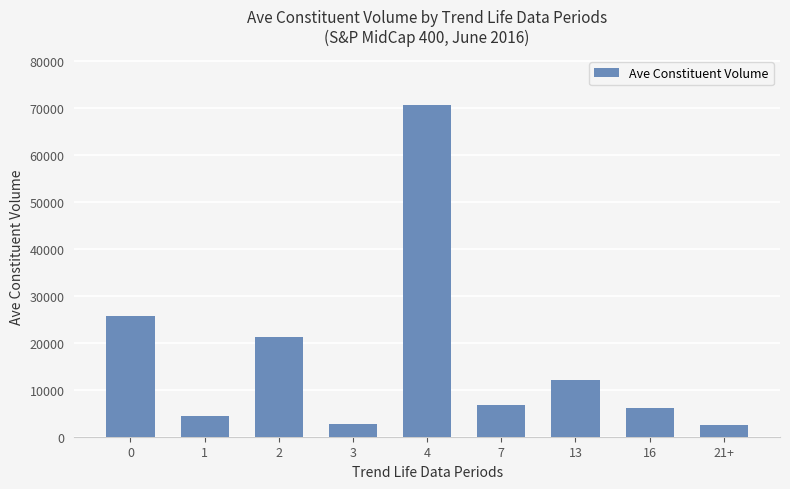

Between 1 and 16, which is larger?

16